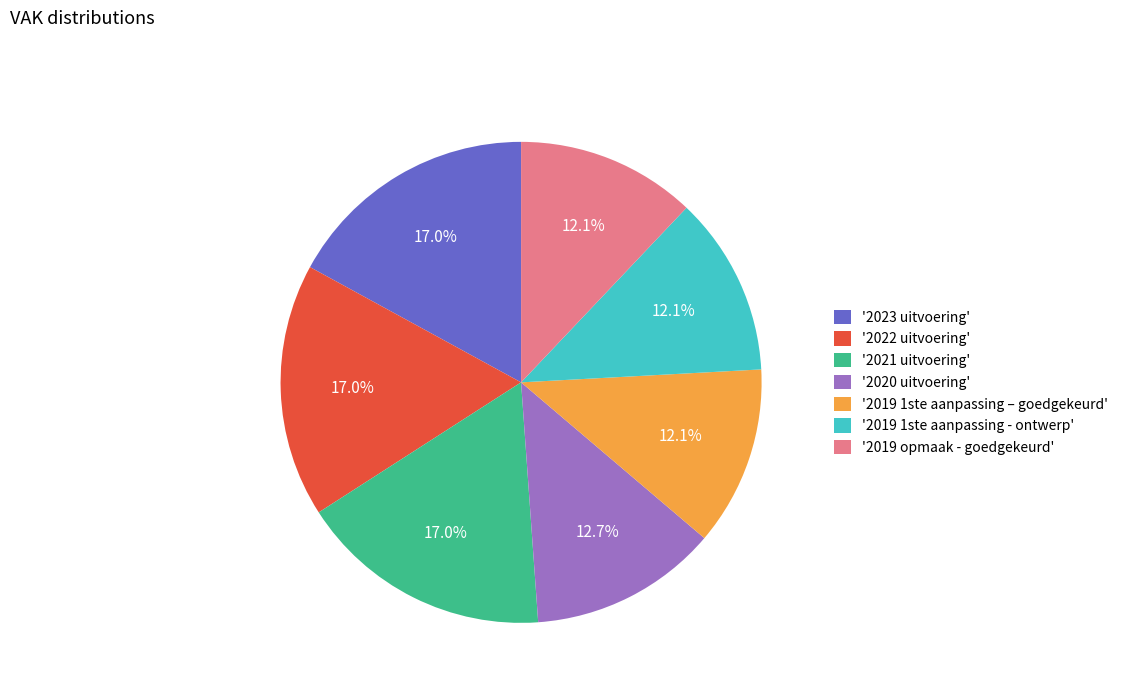

Do '2019 1ste aanpassing – goedgekeurd' and '2019 1ste aanpassing - ontwerp' together represent more than half of the pie?

No